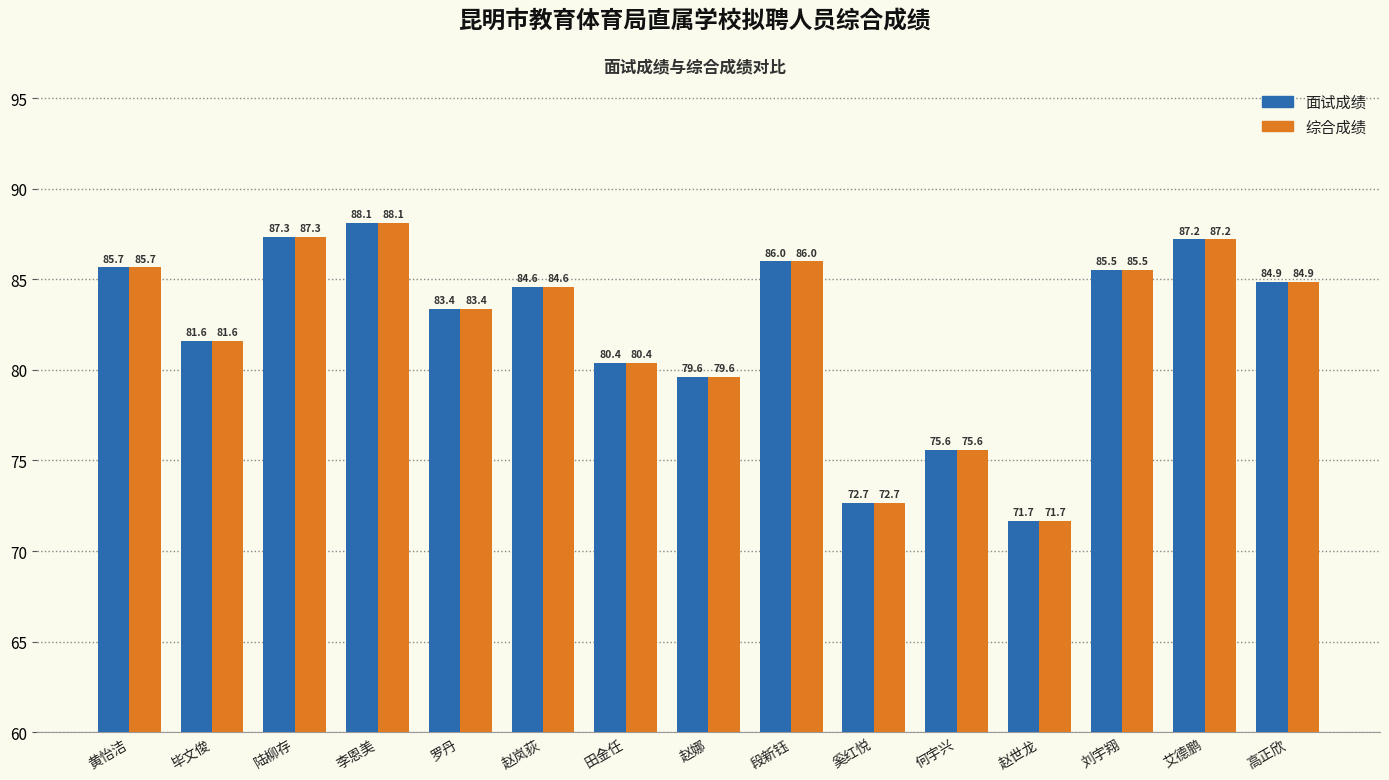

Is the value of 综合成绩 at 罗丹 greater than the value of 面试成绩 at 陆柳存?

No